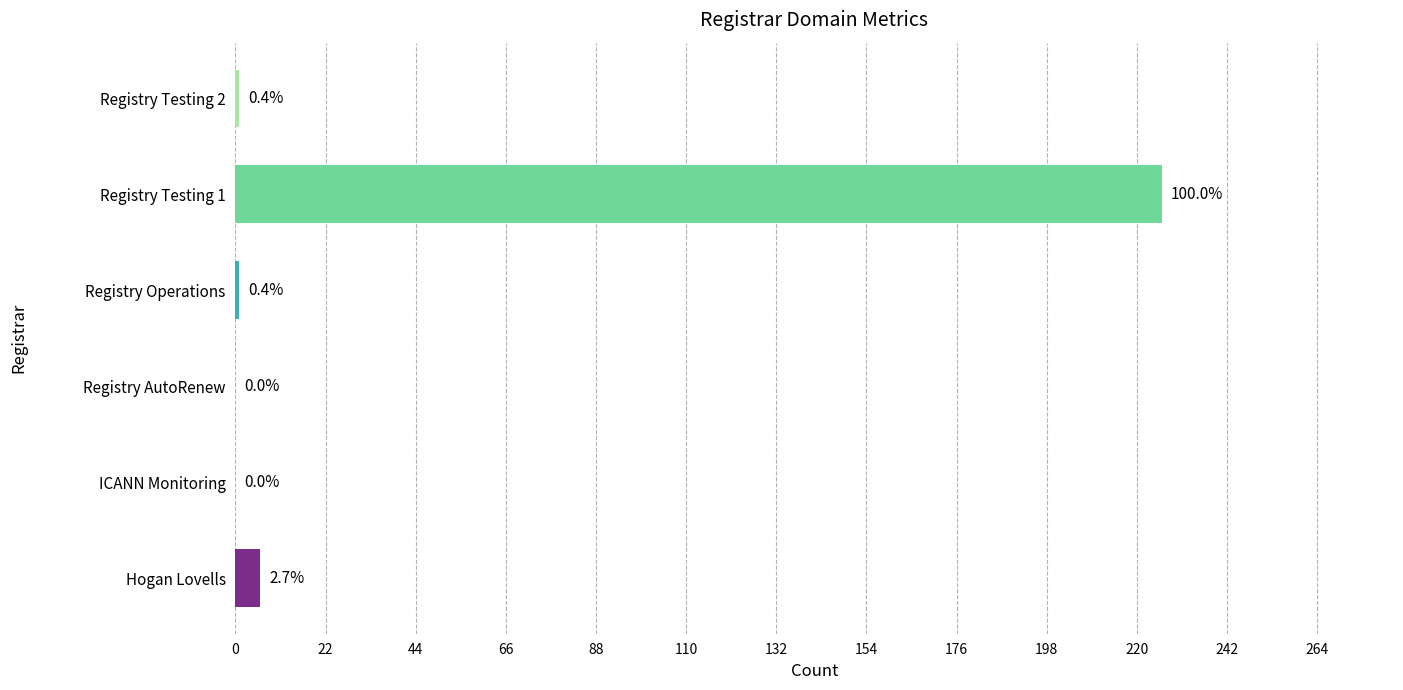

Are the bars horizontal?

Yes